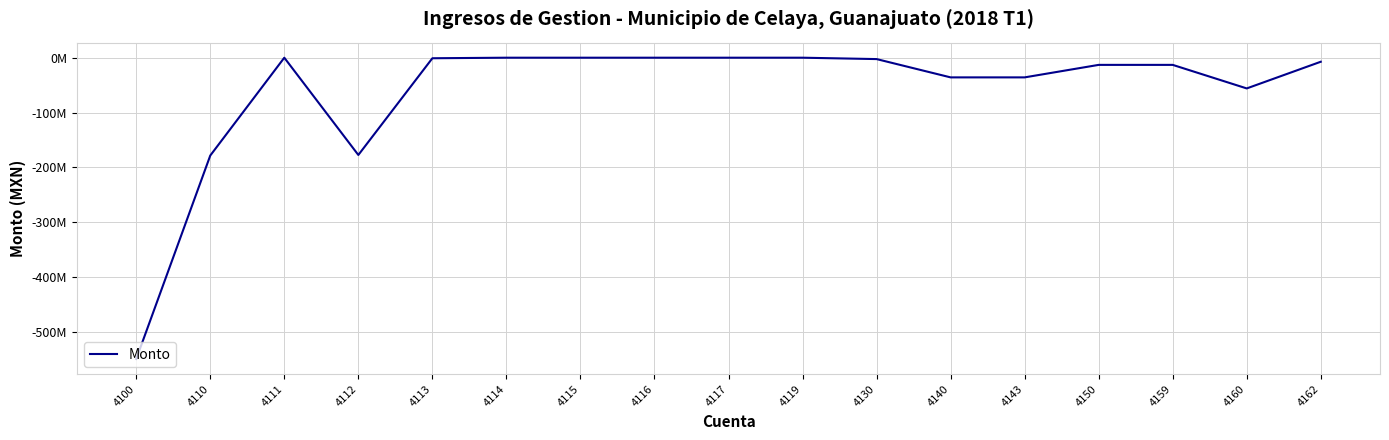

Reading left to right, list all the values displayed in this chart.

-548813979.6	-178184823.8	0.0	-177182578.7	-1002245.1	0.0	0.0	0.0	0.0	0.0	-2517942.1	-35848596.3	-35848596.3	-13075346.8	-13075346.8	-55962824.2	-7364264.0